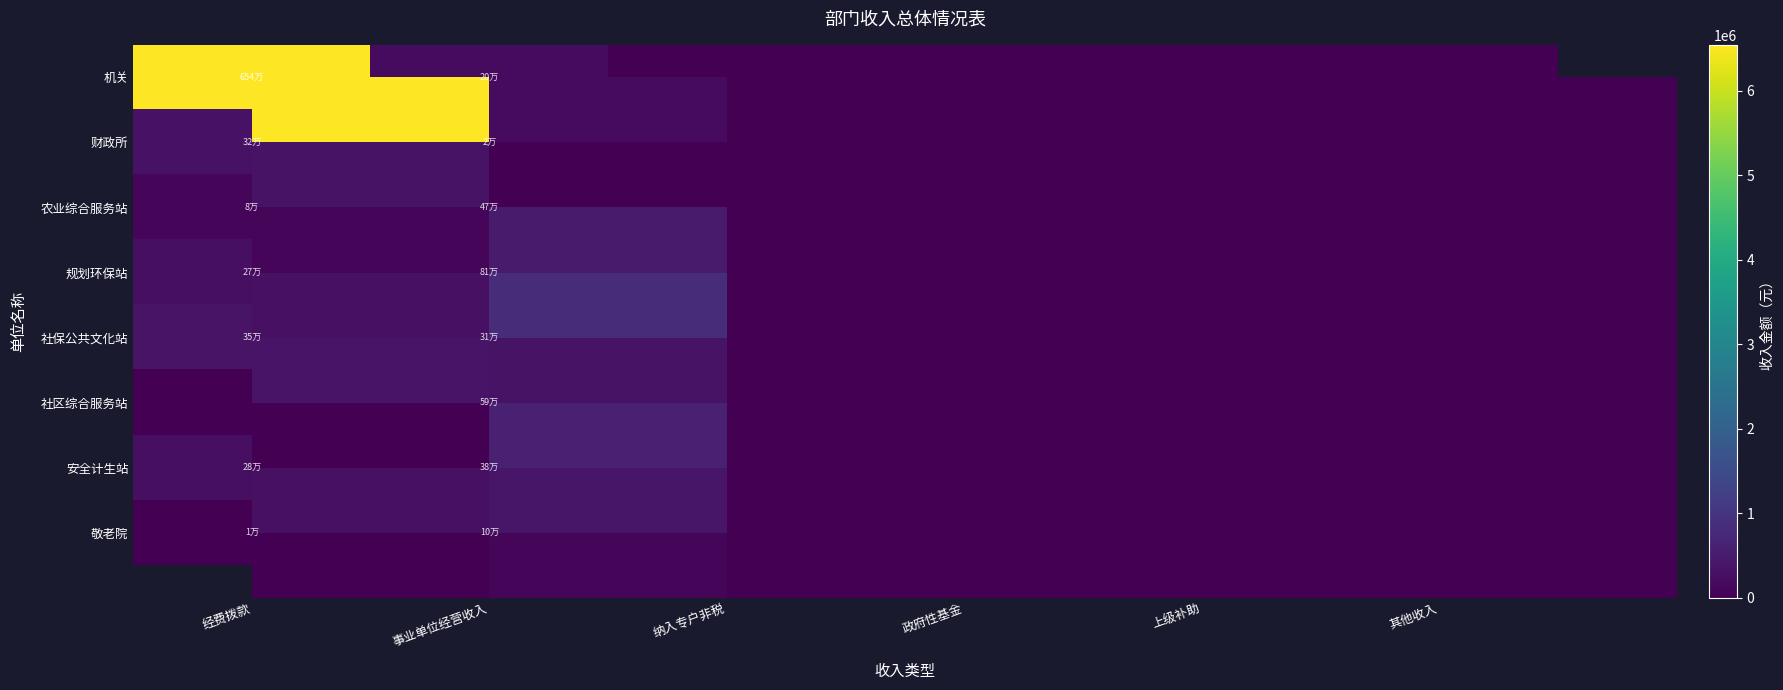

Rank the series by their maximum value, from highest to lowest.

机关, 规划环保站, 社区综合服务站, 农业综合服务站, 安全计生站, 社保公共文化站, 财政所, 敬老院